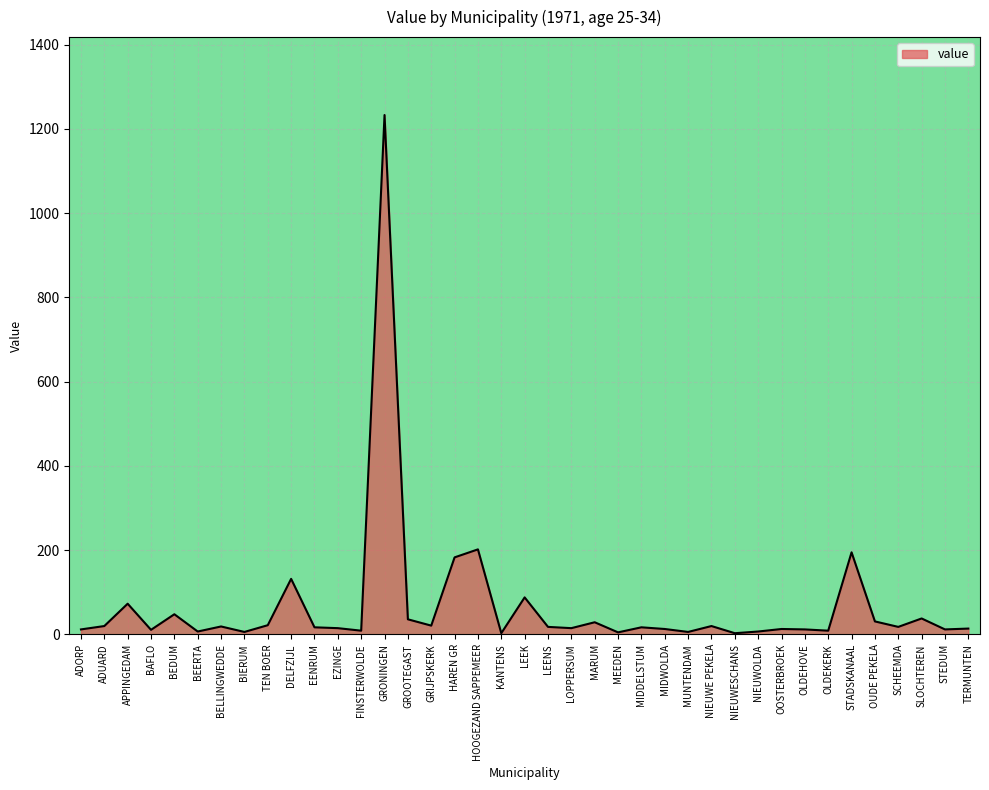

The value at MARUM is 29. True or false?

True